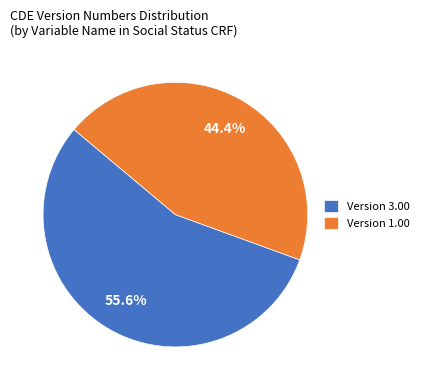

Rank the categories by value from highest to lowest.

Version 3.00, Version 1.00